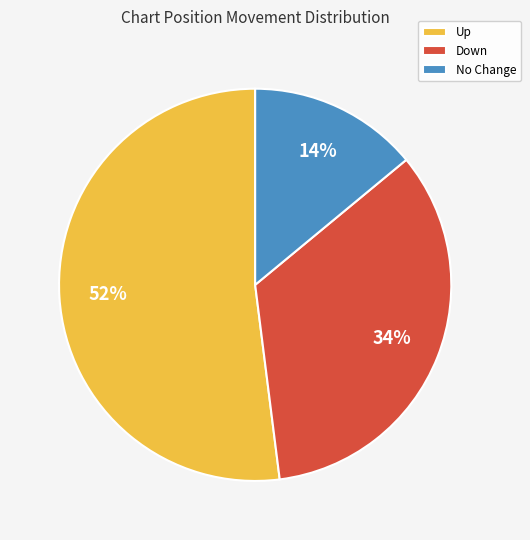

True or false: Down accounts for 42% of the total.

False